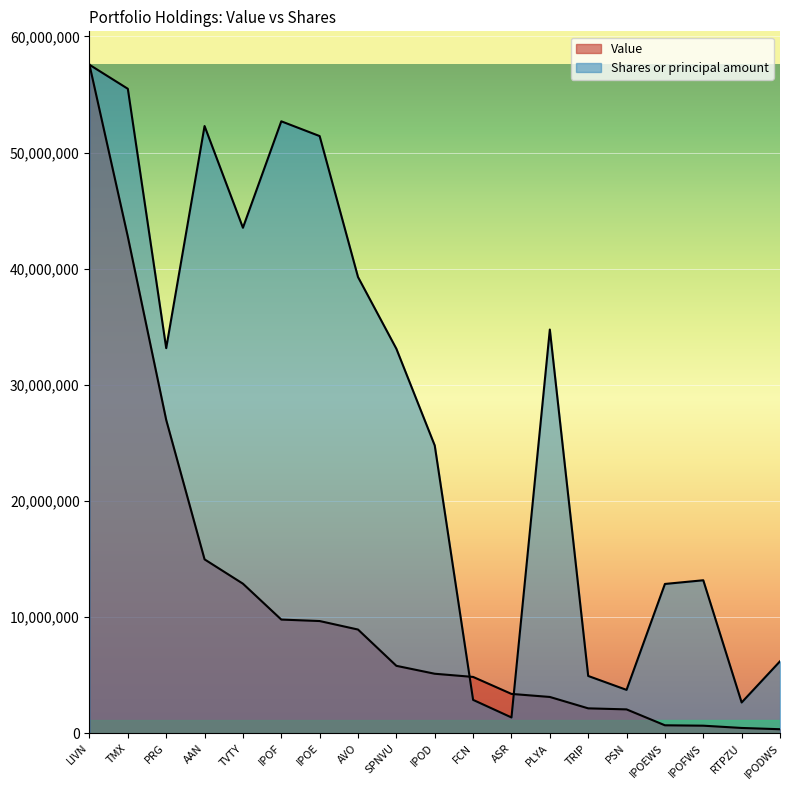

What is the total value across all series at ASR?

4746611.4